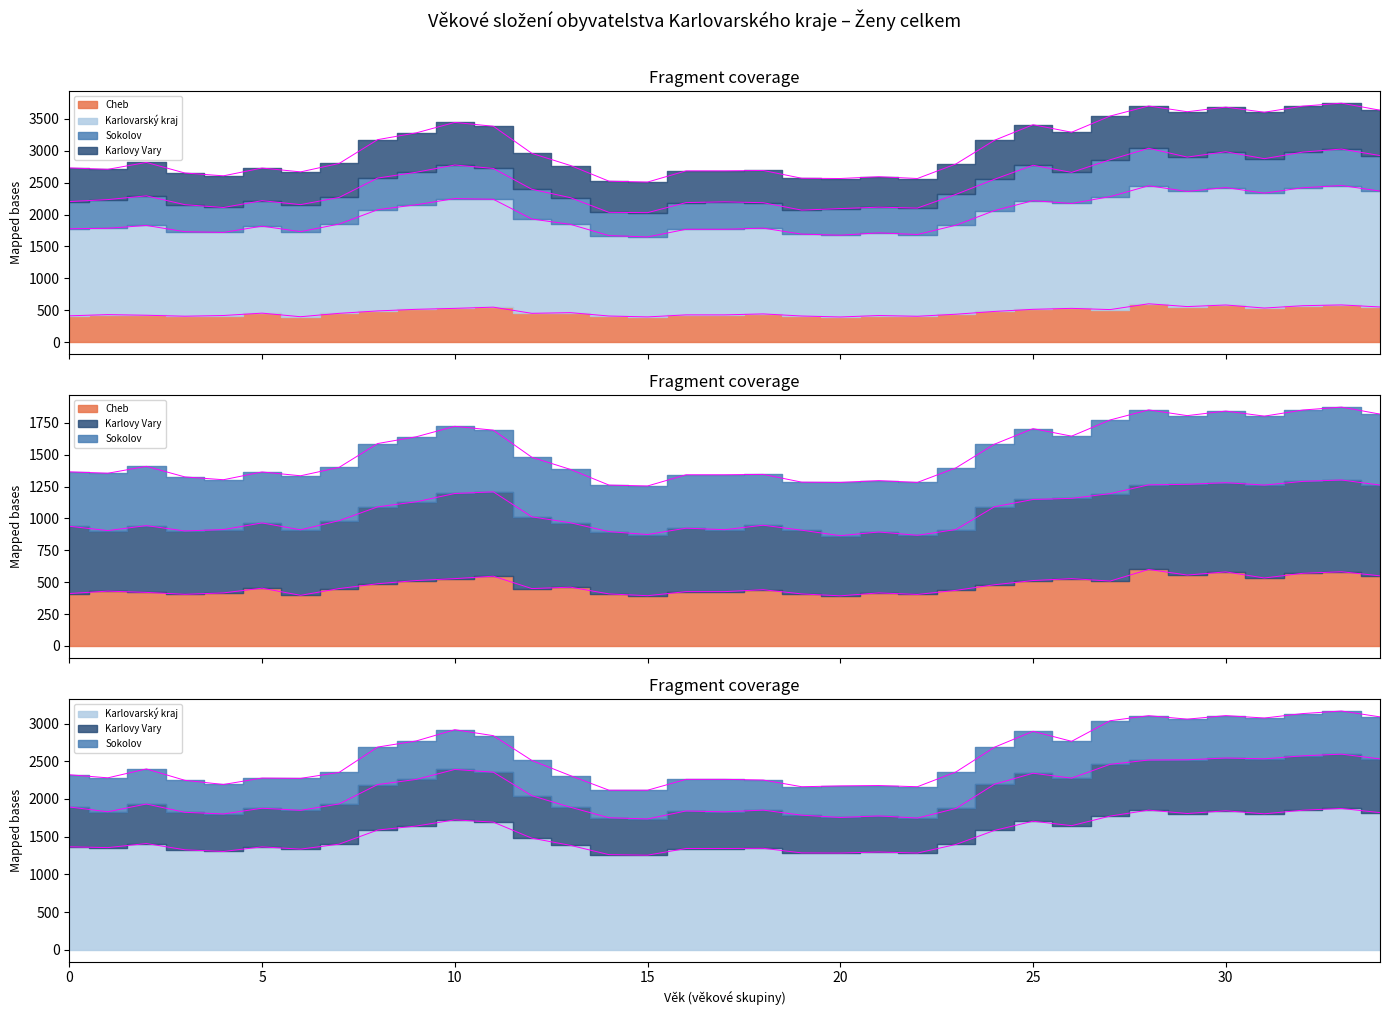

What is the approximate value of Karlovy Vary at 15, to the nearest 50?

1750